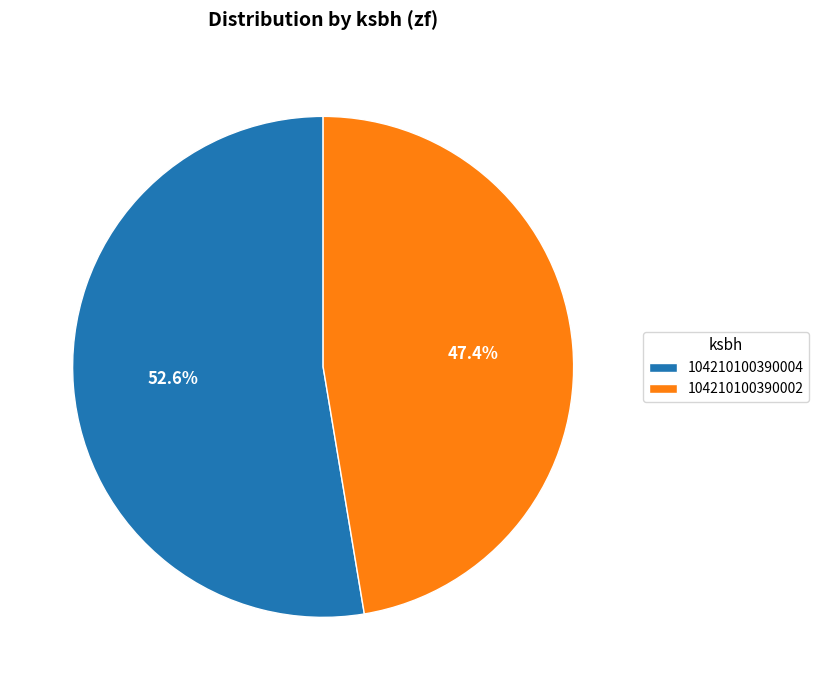

Is it true that 104210100390002 is 34% of the pie?

False